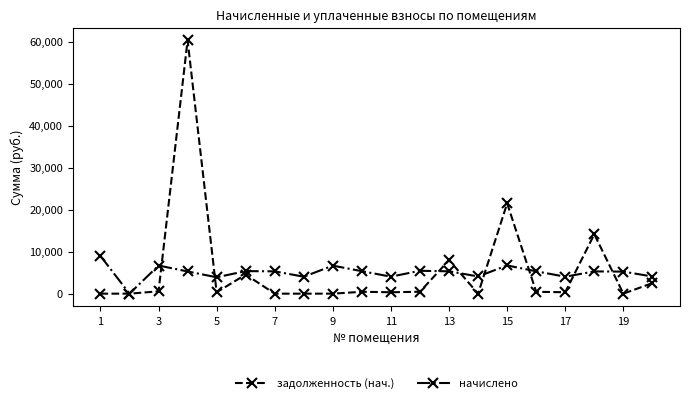

What is the difference between the maximum and minimum values in the начислено series?

8983.3